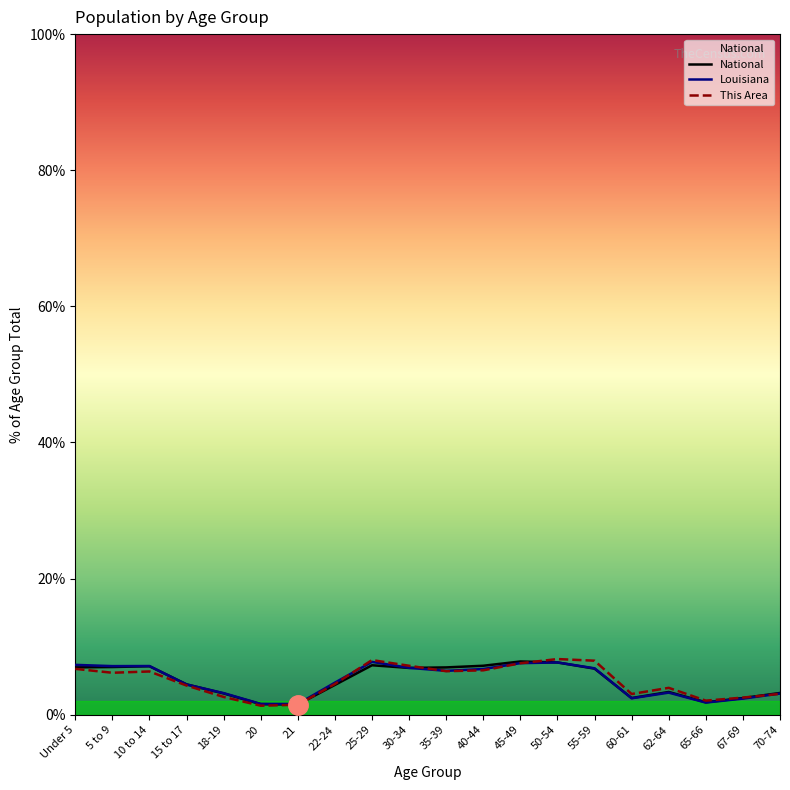

Between 45-49 and 50-54, which series saw the biggest shift?

This Area